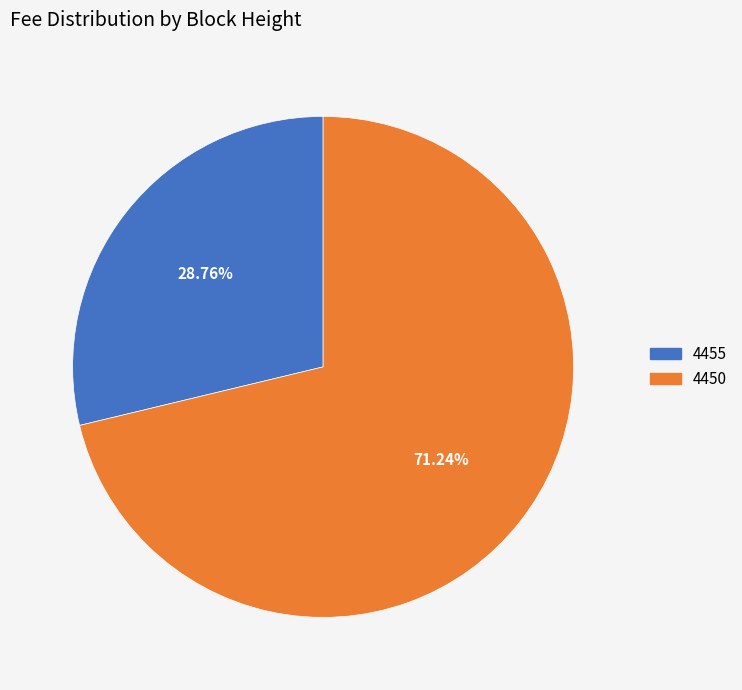

To the nearest percent, what percentage of the pie is 4455?

29%